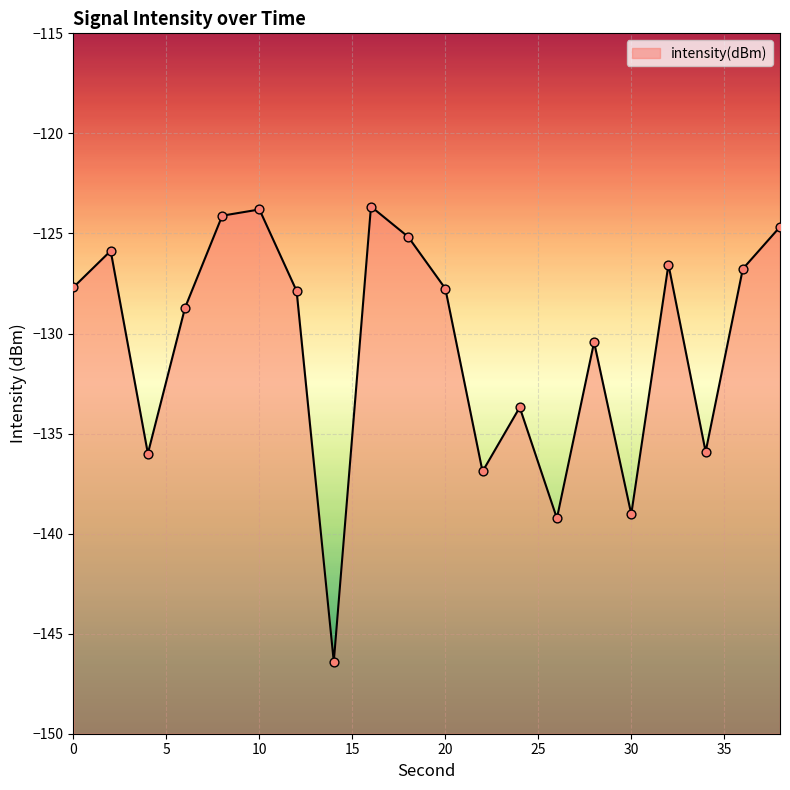

Between 8 and 26, which is larger?

8